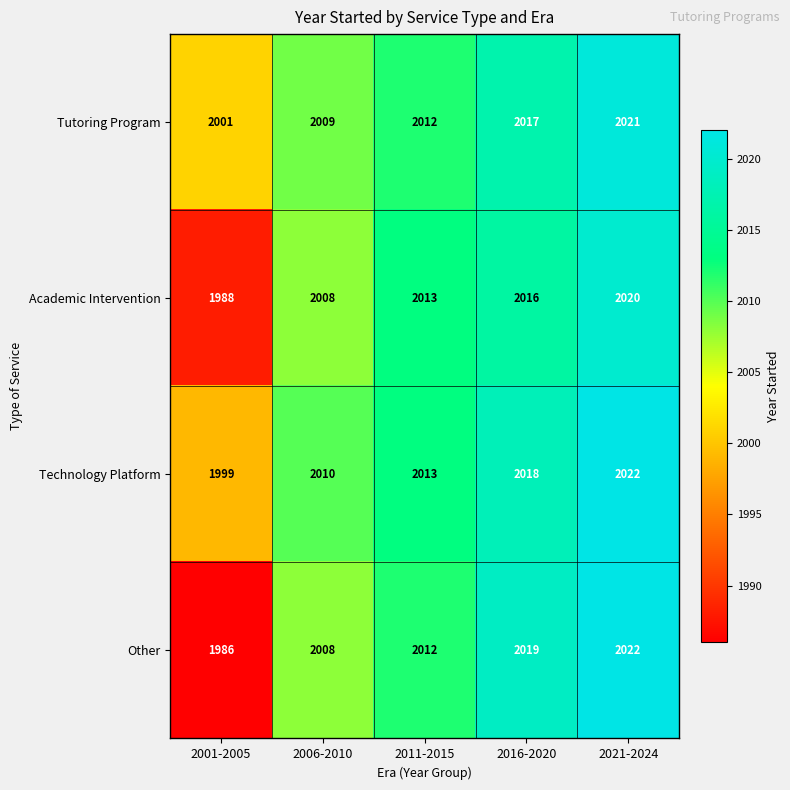

The Tutoring Program series shows 2009 at 2006-2010. True or false?

True